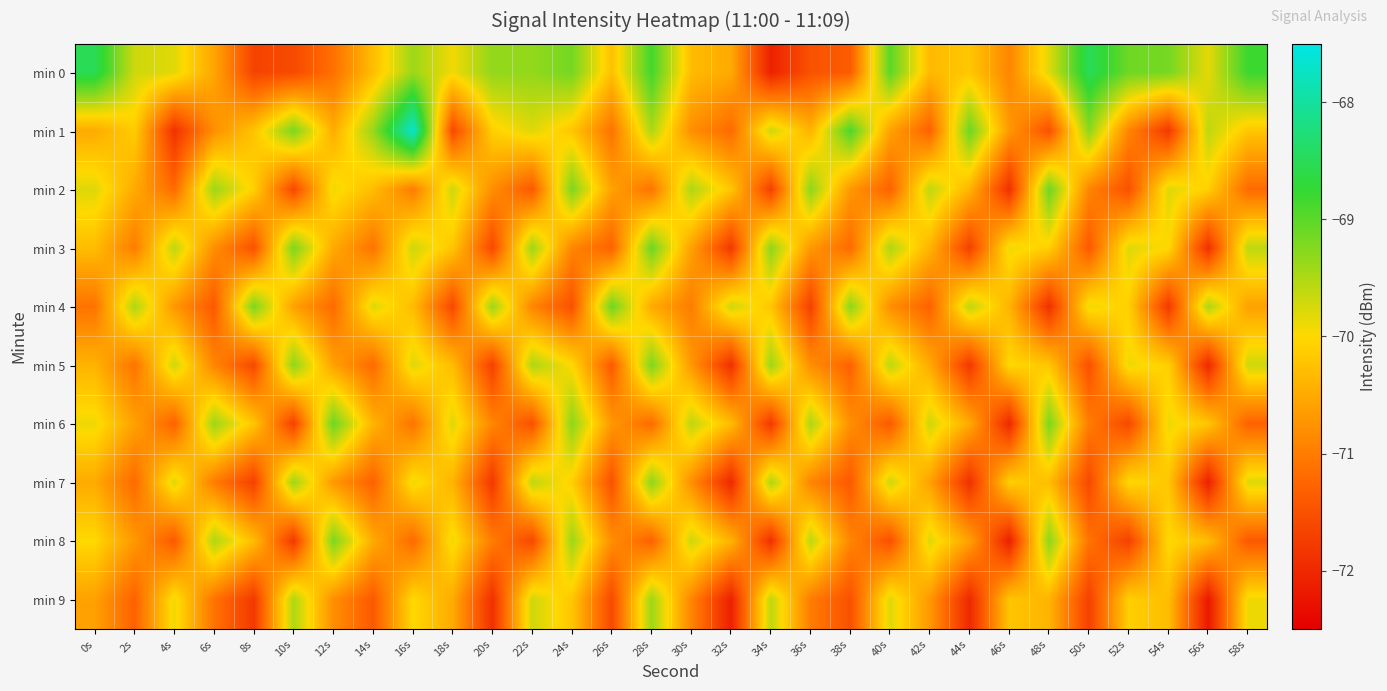

Reading right to left, extract all data points from this chart.

min 0: 58s=-68.8	56s=-69.8	54s=-69.2	52s=-69.1	50s=-68.5	48s=-69.8	46s=-70.9	44s=-70.2	42s=-70.3	40s=-69.0	38s=-71.4	36s=-71.5	34s=-72.1	32s=-70.5	30s=-70.3	28s=-68.8	26s=-70.3	24s=-69.2	22s=-69.3	20s=-69.3	18s=-69.9	16s=-69.4	14s=-70.3	12s=-71.1	10s=-71.6	8s=-71.7	6s=-70.5	4s=-69.8	2s=-69.7	0s=-68.5
min 1: 58s=-70.2	56s=-69.6	54s=-71.8	52s=-70.9	50s=-69.3	48s=-71.5	46s=-70.7	44s=-69.1	42s=-71.3	40s=-70.6	38s=-68.9	36s=-70.4	34s=-69.7	32s=-71.2	30s=-70.8	28s=-69.5	26s=-71.1	24s=-70.2	22s=-69.8	20s=-70.1	18s=-71.6	16s=-67.7	14s=-69.4	12s=-70.5	10s=-69.2	8s=-70.2	6s=-70.8	4s=-71.9	2s=-70.1	0s=-70.5
min 2: 58s=-71.2	56s=-70.1	54s=-69.8	52s=-71.5	50s=-70.9	48s=-69.1	46s=-71.9	44s=-70.4	42s=-69.6	40s=-71.3	38s=-70.7	36s=-69.3	34s=-71.7	32s=-70.2	30s=-69.5	28s=-71.1	26s=-70.6	24s=-69.2	22s=-71.4	20s=-70.8	18s=-69.7	16s=-71.0	14s=-70.3	12s=-69.9	10s=-71.6	8s=-70.1	6s=-69.4	4s=-71.2	2s=-70.5	0s=-69.8
min 3: 58s=-69.6	56s=-71.9	54s=-70.0	52s=-69.8	50s=-71.4	48s=-70.1	46s=-69.9	44s=-71.7	42s=-70.4	40s=-69.5	38s=-71.2	36s=-70.7	34s=-69.3	32s=-71.8	30s=-70.6	28s=-69.1	26s=-71.3	24s=-70.9	22s=-69.4	20s=-71.6	18s=-70.2	16s=-69.7	14s=-71.1	12s=-70.5	10s=-69.2	8s=-71.5	6s=-70.8	4s=-69.6	2s=-71.0	0s=-70.3
min 4: 58s=-70.6	56s=-69.5	54s=-71.8	52s=-70.1	50s=-69.9	48s=-71.9	46s=-70.4	44s=-69.6	42s=-71.3	40s=-70.8	38s=-69.3	36s=-71.7	34s=-70.2	32s=-69.7	30s=-71.0	28s=-70.5	26s=-69.1	24s=-71.5	22s=-70.9	20s=-69.4	18s=-71.6	16s=-70.3	14s=-69.8	12s=-71.2	10s=-70.6	8s=-69.2	6s=-71.4	4s=-70.7	2s=-69.5	0s=-71.1
min 5: 58s=-69.7	56s=-72.0	54s=-70.1	52s=-69.9	50s=-71.5	48s=-70.2	46s=-70.0	44s=-71.8	42s=-70.5	40s=-69.6	38s=-71.3	36s=-70.8	34s=-69.4	32s=-71.9	30s=-70.7	28s=-69.2	26s=-71.4	24s=-70.0	22s=-69.5	20s=-71.7	18s=-70.3	16s=-69.8	14s=-71.2	12s=-70.6	10s=-69.3	8s=-71.6	6s=-70.9	4s=-69.7	2s=-71.1	0s=-70.4
min 6: 58s=-71.3	56s=-70.2	54s=-69.9	52s=-71.6	50s=-71.0	48s=-69.2	46s=-72.0	44s=-70.5	42s=-69.7	40s=-71.4	38s=-70.8	36s=-69.5	34s=-71.8	32s=-70.3	30s=-69.6	28s=-71.2	26s=-70.7	24s=-69.3	22s=-71.5	20s=-70.9	18s=-69.8	16s=-71.1	14s=-70.4	12s=-69.1	10s=-71.7	8s=-70.2	6s=-69.4	4s=-71.3	2s=-70.6	0s=-69.9
min 7: 58s=-69.8	56s=-72.1	54s=-70.2	52s=-70.0	50s=-71.6	48s=-70.3	46s=-70.1	44s=-71.9	42s=-70.6	40s=-69.7	38s=-71.4	36s=-70.9	34s=-69.5	32s=-72.0	30s=-70.8	28s=-69.3	26s=-71.5	24s=-70.1	22s=-69.6	20s=-71.8	18s=-70.4	16s=-69.9	14s=-71.3	12s=-70.7	10s=-69.4	8s=-71.7	6s=-71.0	4s=-69.8	2s=-71.2	0s=-70.5
min 8: 58s=-71.4	56s=-70.3	54s=-70.0	52s=-71.7	50s=-71.1	48s=-69.3	46s=-72.1	44s=-70.6	42s=-69.8	40s=-71.5	38s=-70.9	36s=-69.6	34s=-71.9	32s=-70.4	30s=-69.7	28s=-71.3	26s=-70.8	24s=-69.4	22s=-71.6	20s=-71.0	18s=-69.9	16s=-71.2	14s=-70.5	12s=-69.2	10s=-71.8	8s=-70.3	6s=-69.5	4s=-71.4	2s=-70.7	0s=-70.0
min 9: 58s=-69.9	56s=-72.2	54s=-70.3	52s=-70.1	50s=-71.7	48s=-70.4	46s=-70.2	44s=-72.0	42s=-70.7	40s=-69.8	38s=-71.5	36s=-71.0	34s=-69.6	32s=-72.1	30s=-70.9	28s=-69.4	26s=-71.6	24s=-70.2	22s=-69.7	20s=-71.9	18s=-70.5	16s=-70.0	14s=-71.4	12s=-70.8	10s=-69.5	8s=-71.8	6s=-71.1	4s=-69.9	2s=-71.3	0s=-70.6